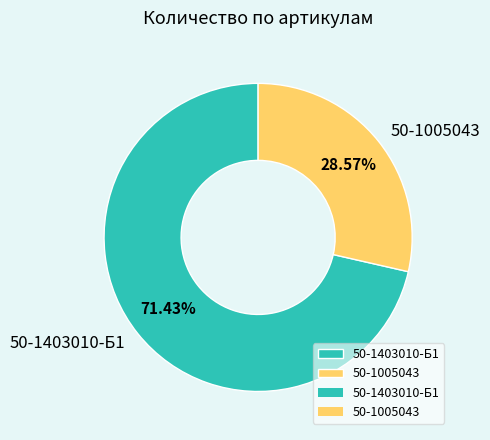

True or false: 50-1005043 accounts for 14% of the total.

False